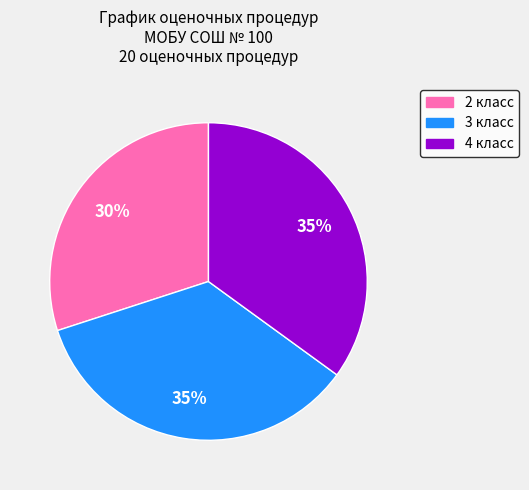

To the nearest percent, what is the difference between the 4 класс and 2 класс slice percentages?

5%